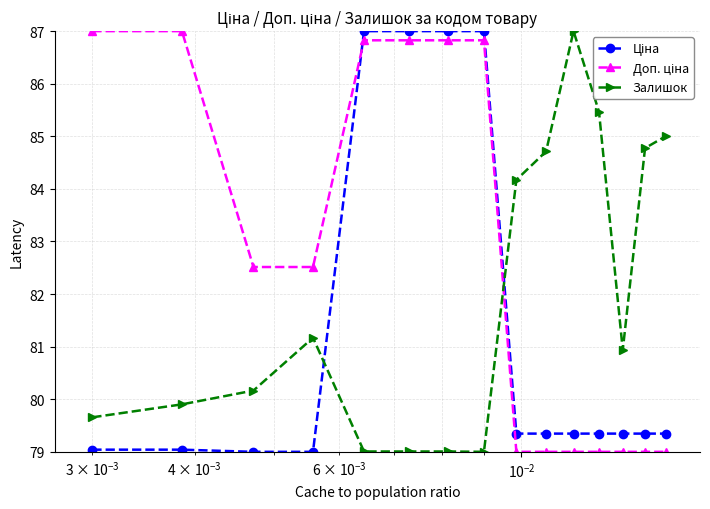

True or false: Залишок has more than 1 points higher than both neighbors.

True